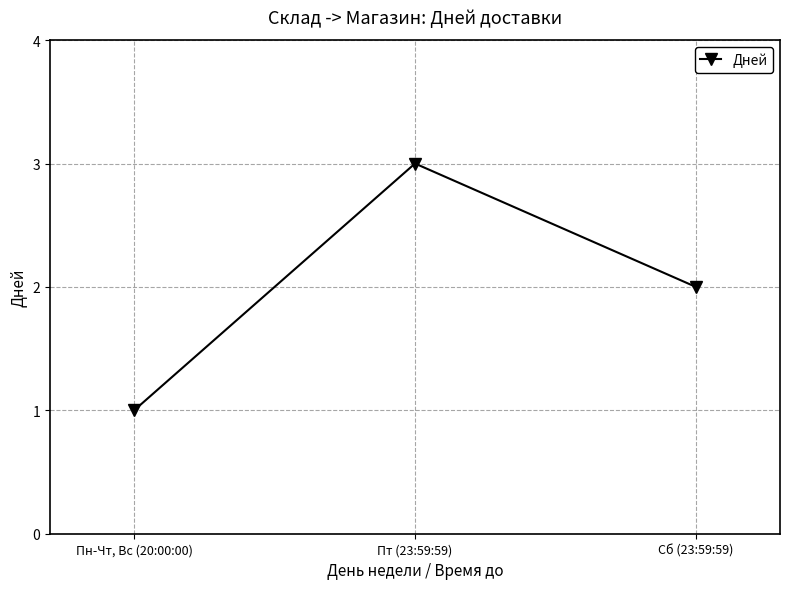

Reading left to right, list all the values displayed in this chart.

Пн-Чт, Вс (20:00:00)=1	Пт (23:59:59)=3	Сб (23:59:59)=2